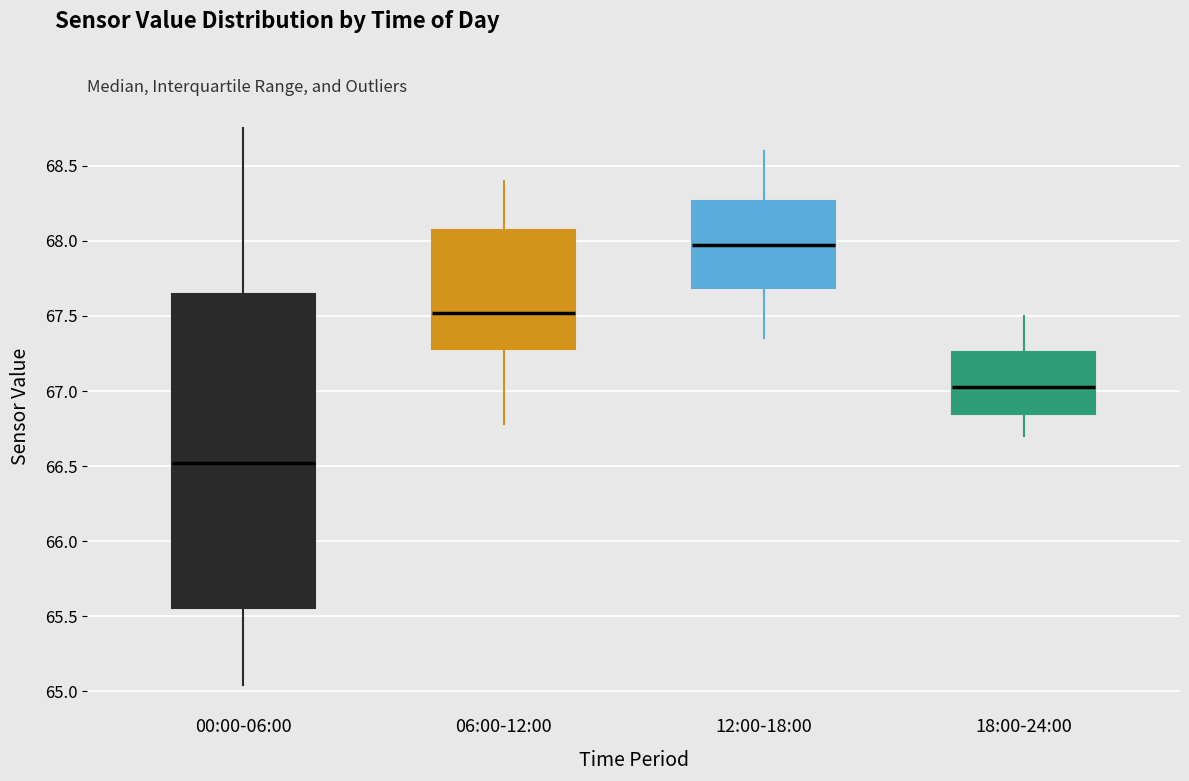

Which box is the tallest, from its lower edge to its upper edge?

00:00-06:00